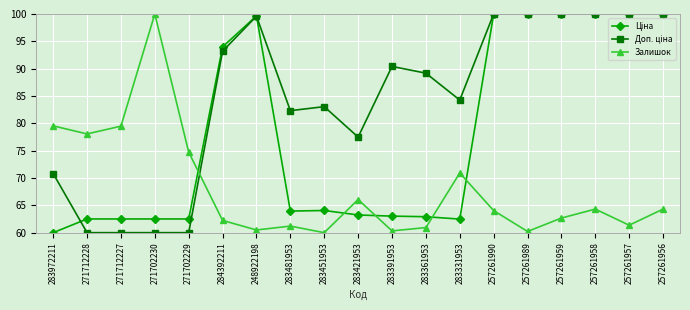

Where is the first local maximum for Залишок?

271702230